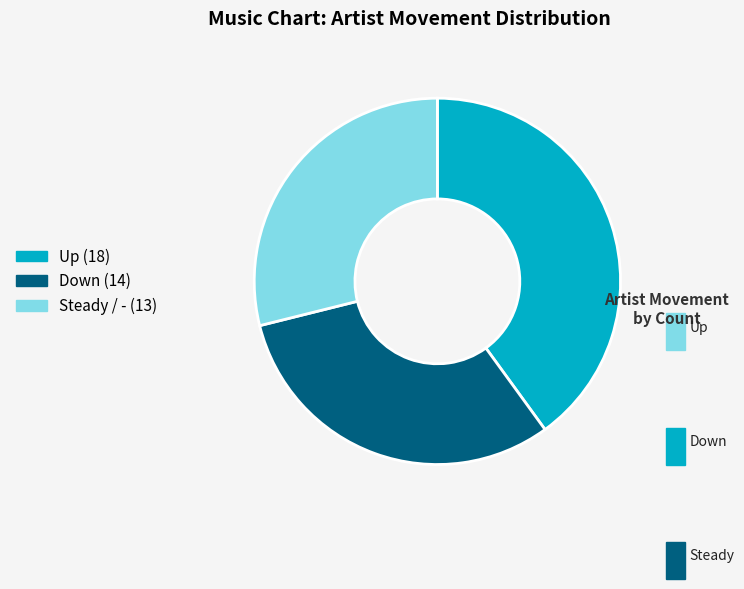

Is there any slice that represents more than half of the pie?

No